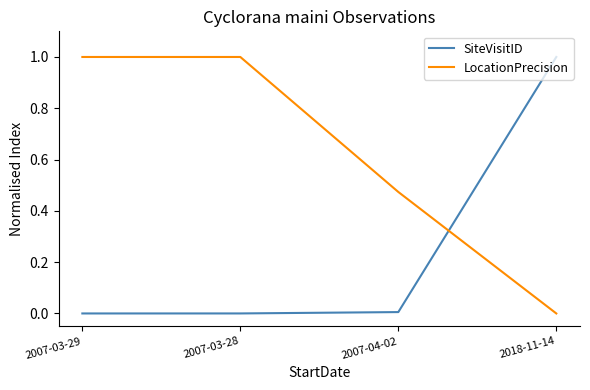

What is the maximum value for SiteVisitID?

1.0